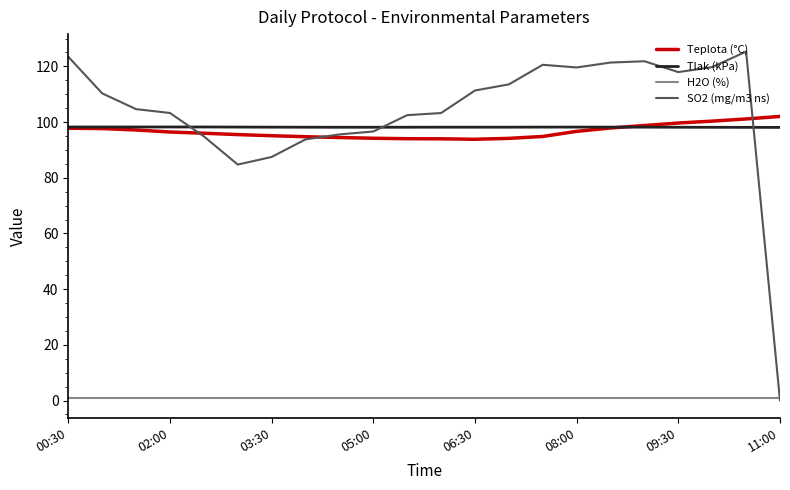

What is the greatest value displayed?

125.3